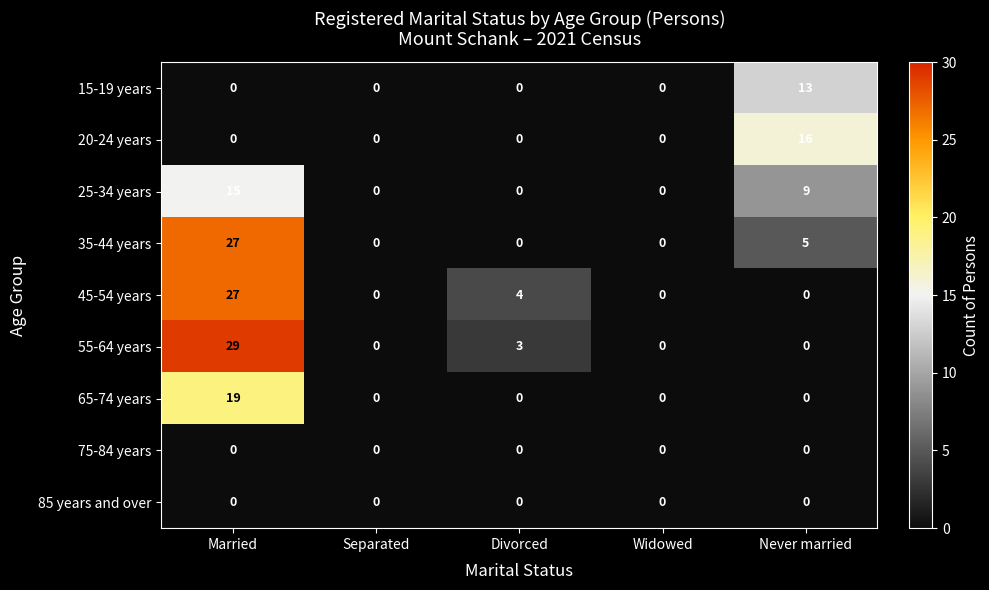

At which category is the sum across all series the highest?

Married